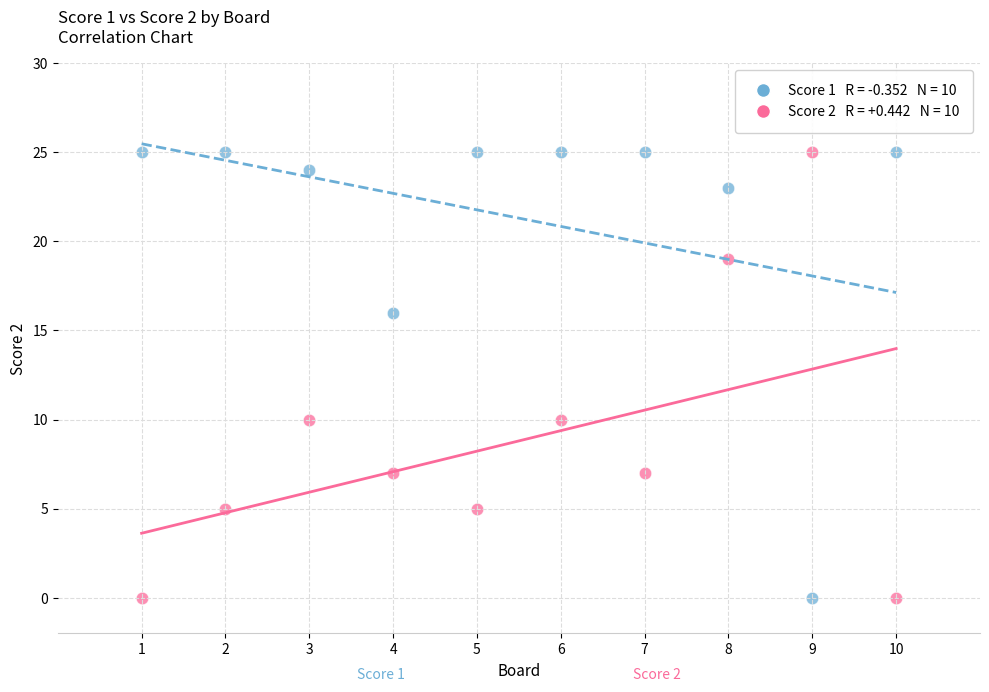

Across all data points, what is the range of X values (max minus min)?

9